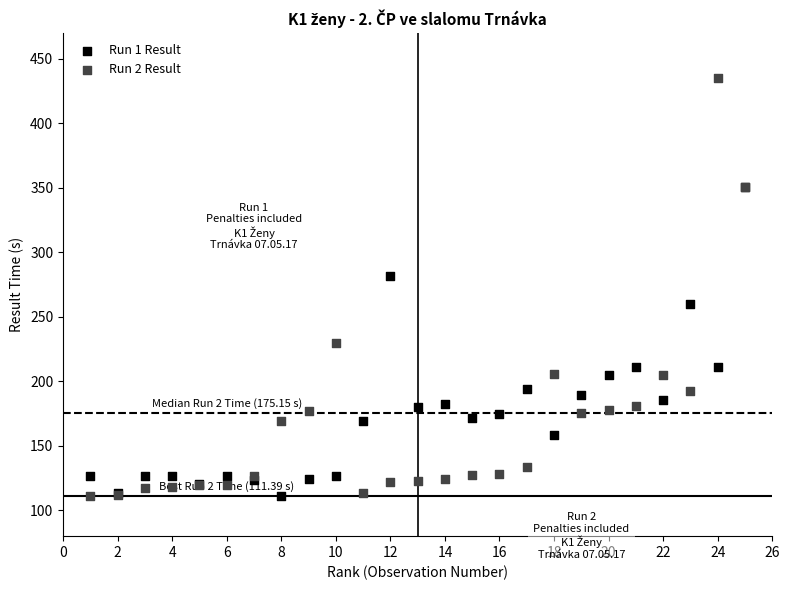

What are all the series names shown in the legend?

Run 1 Result, Run 2 Result